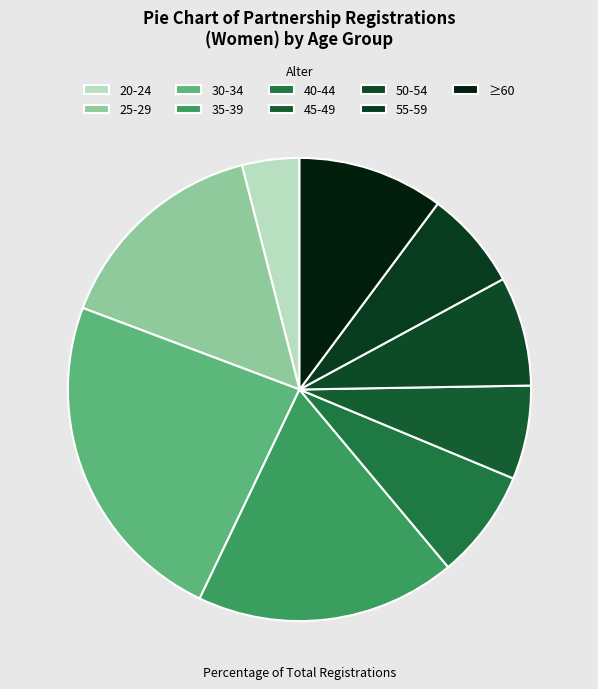

To the nearest percent, what portion does 55-59 represent?

7%